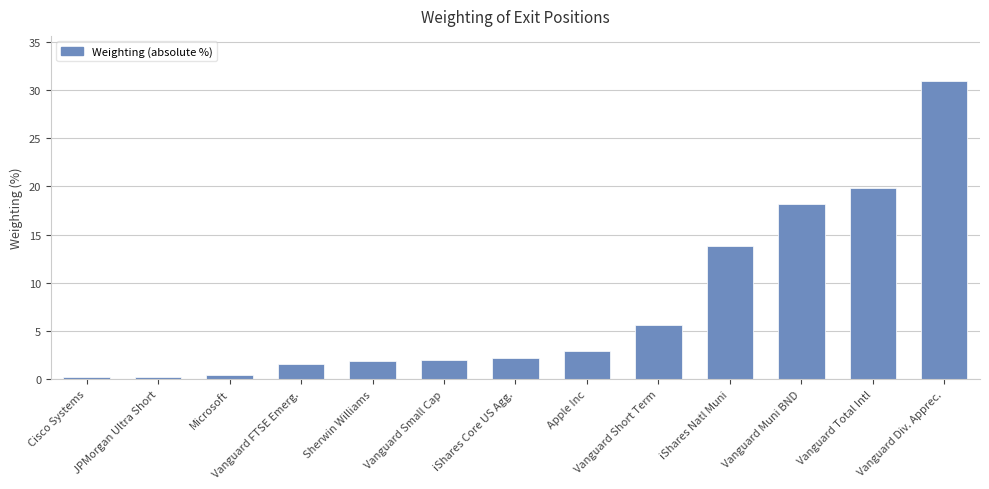

What is the approximate value at Vanguard Muni BND?

18.2